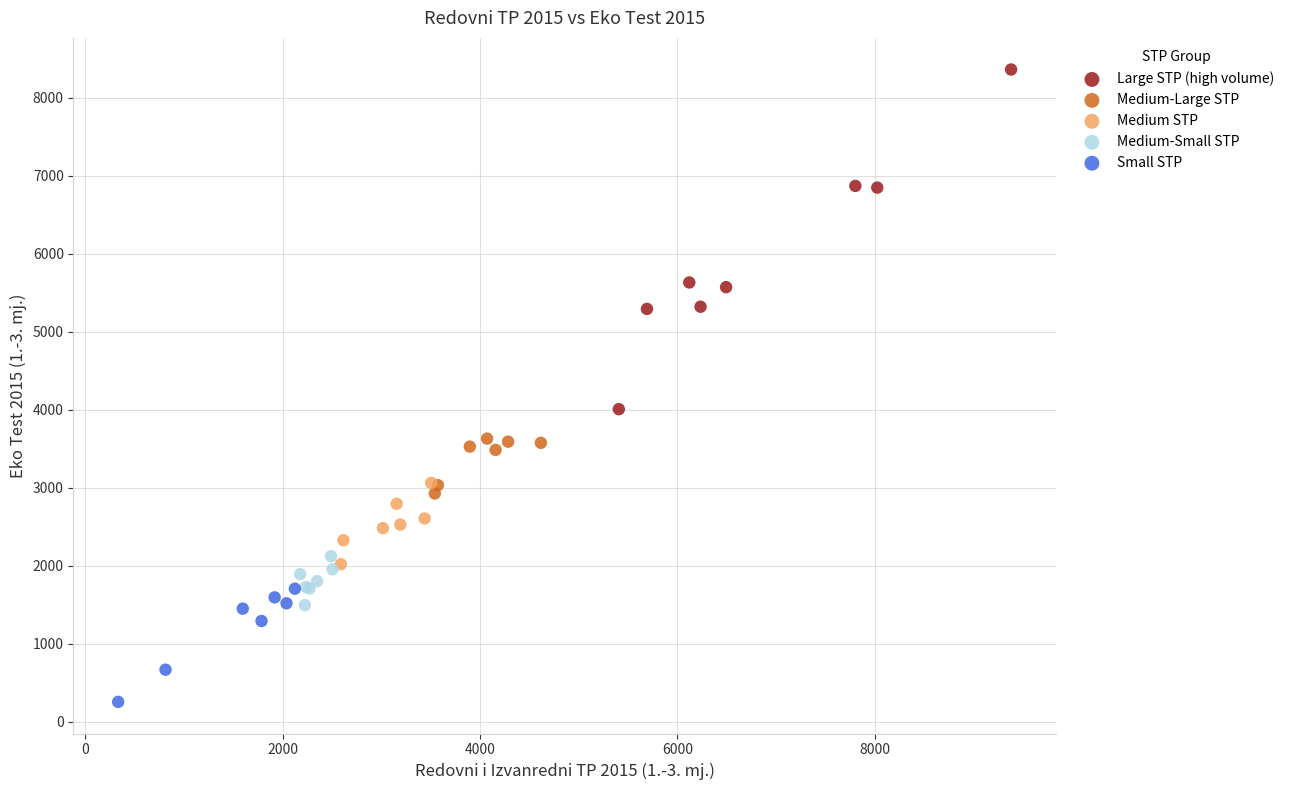

Which series contains the highest Y value?

Large STP (high volume)